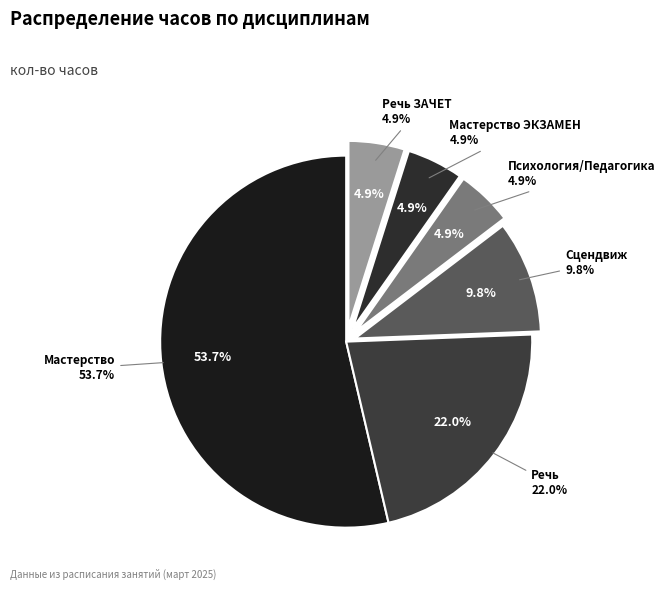

Which category has the smallest portion of the pie?

Мастерство ЭКЗАМЕН